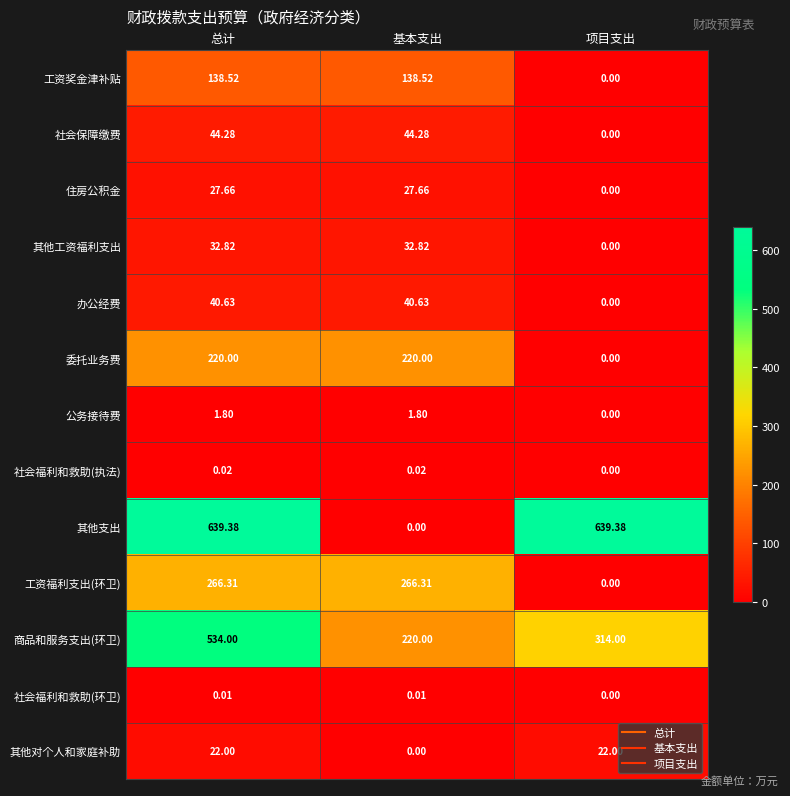

What is the difference between the highest and lowest values at 总计?

639.4